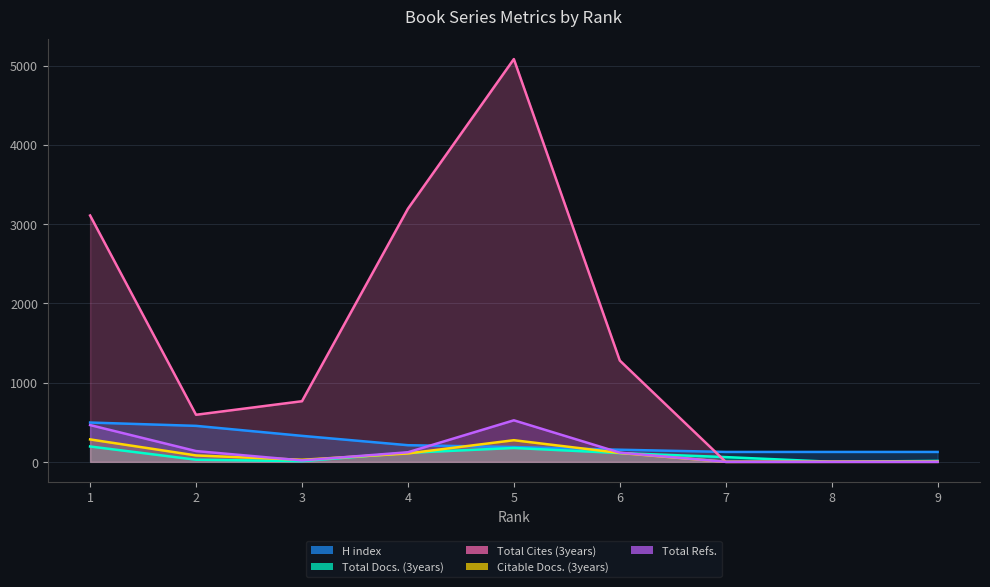

Is the value of Citable Docs. (3years) at 5 greater than the value of H index at 8?

Yes